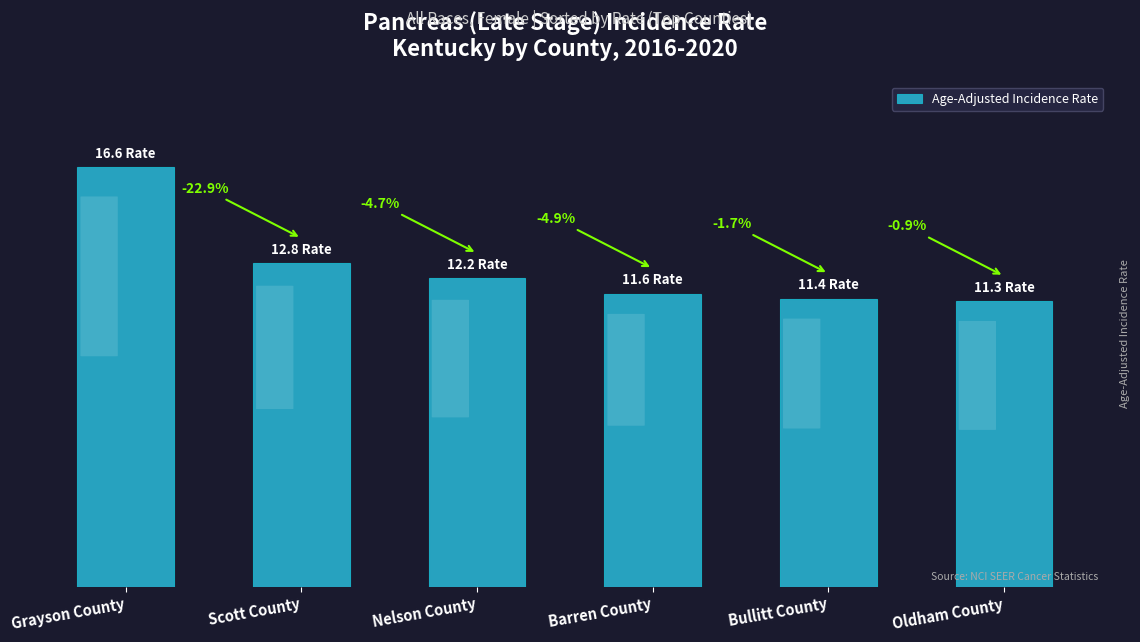

Where is the data nearest to the value 13?

Scott County